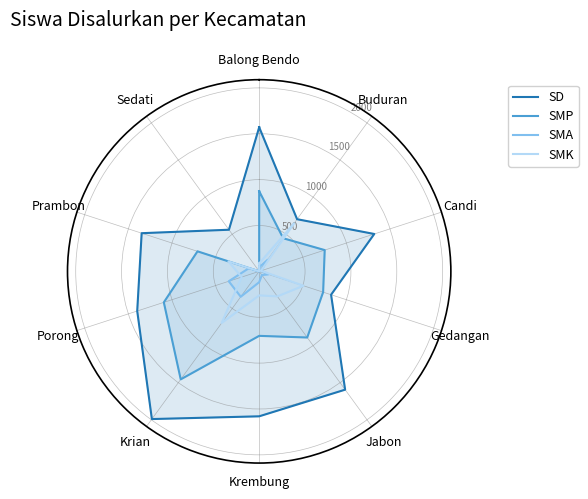

Rank the series by their maximum value, from highest to lowest.

SD, SMP, SMK, SMA